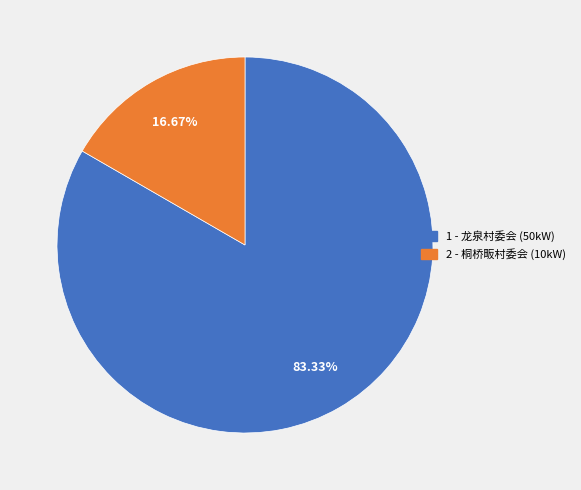

To the nearest percent, what is the difference between the largest and smallest slice percentages?

67%